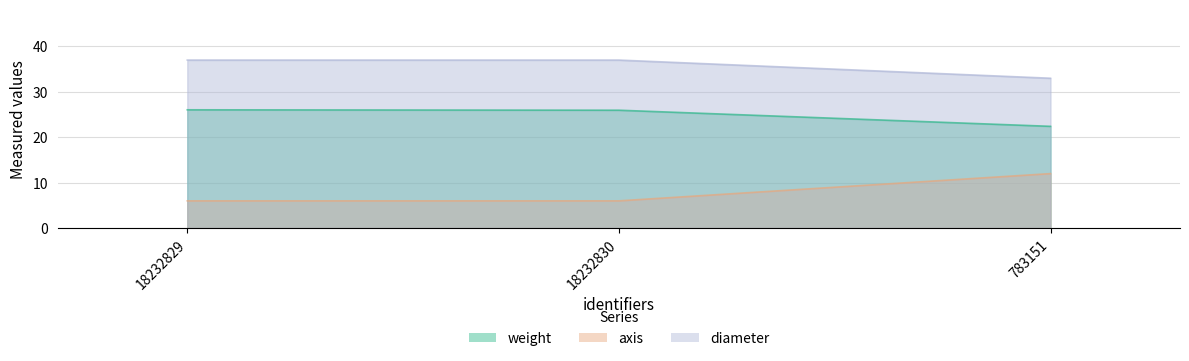

How many series are shown in this chart?

3